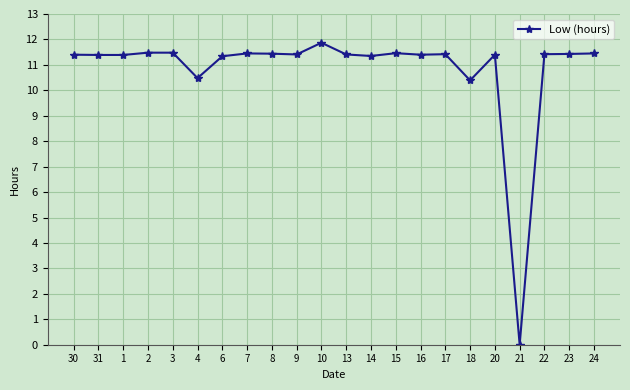

What is the difference between the maximum and minimum values?

11.9